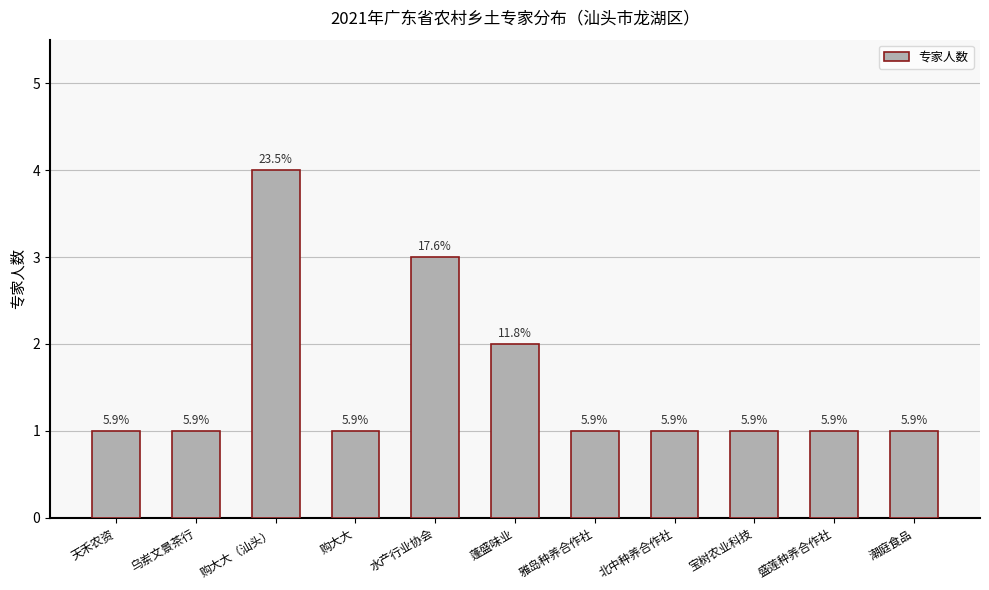

Are the bars grouped side by side (vs. stacked)?

No